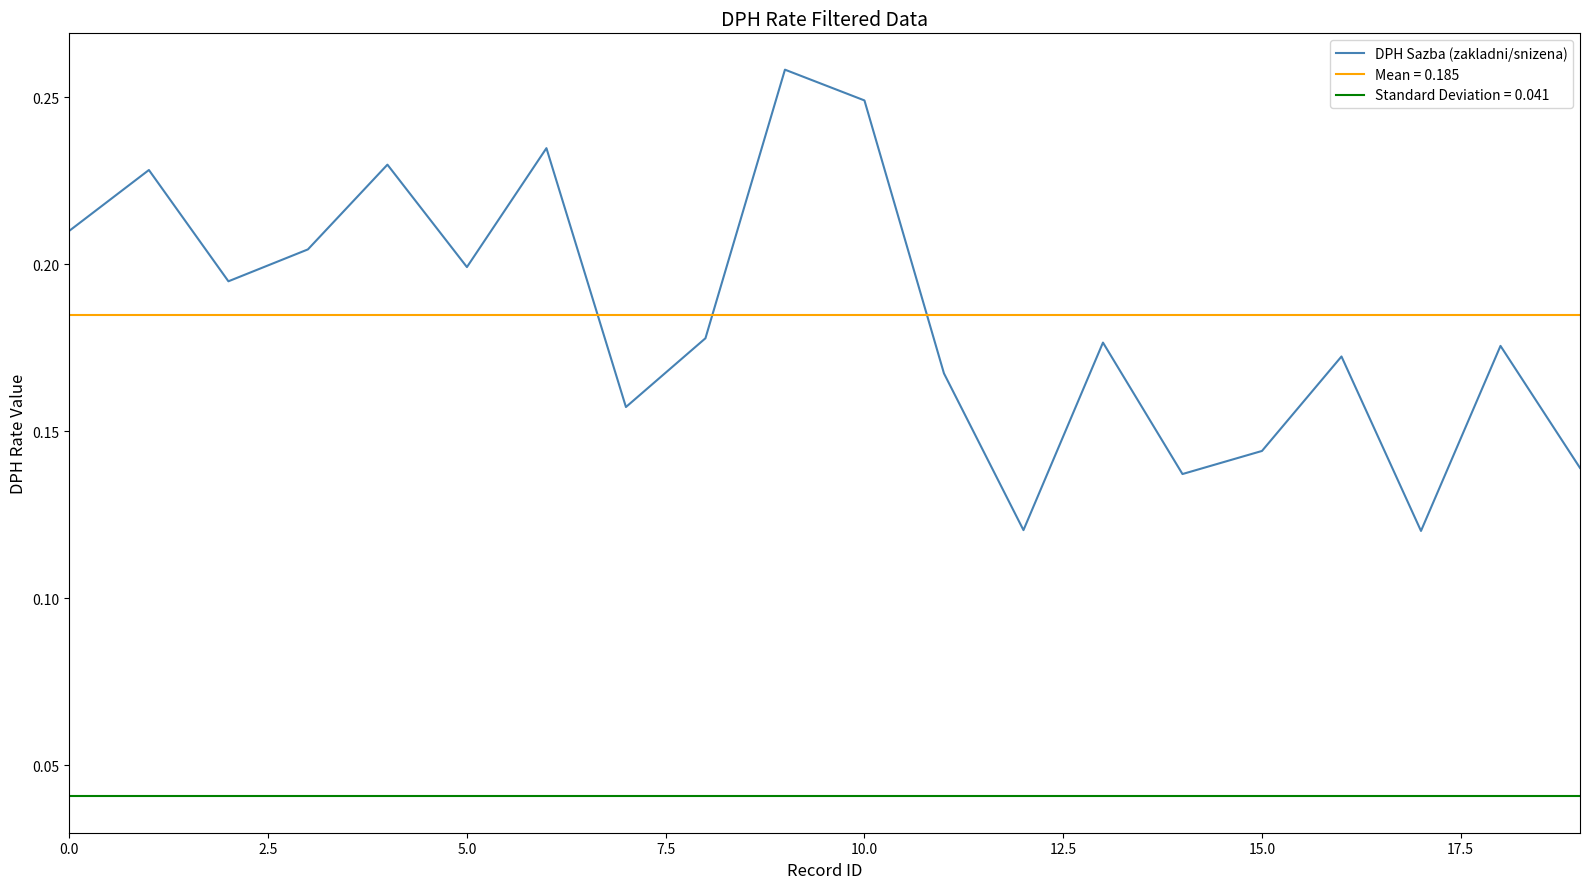

How many values are between 0 and 1?

20